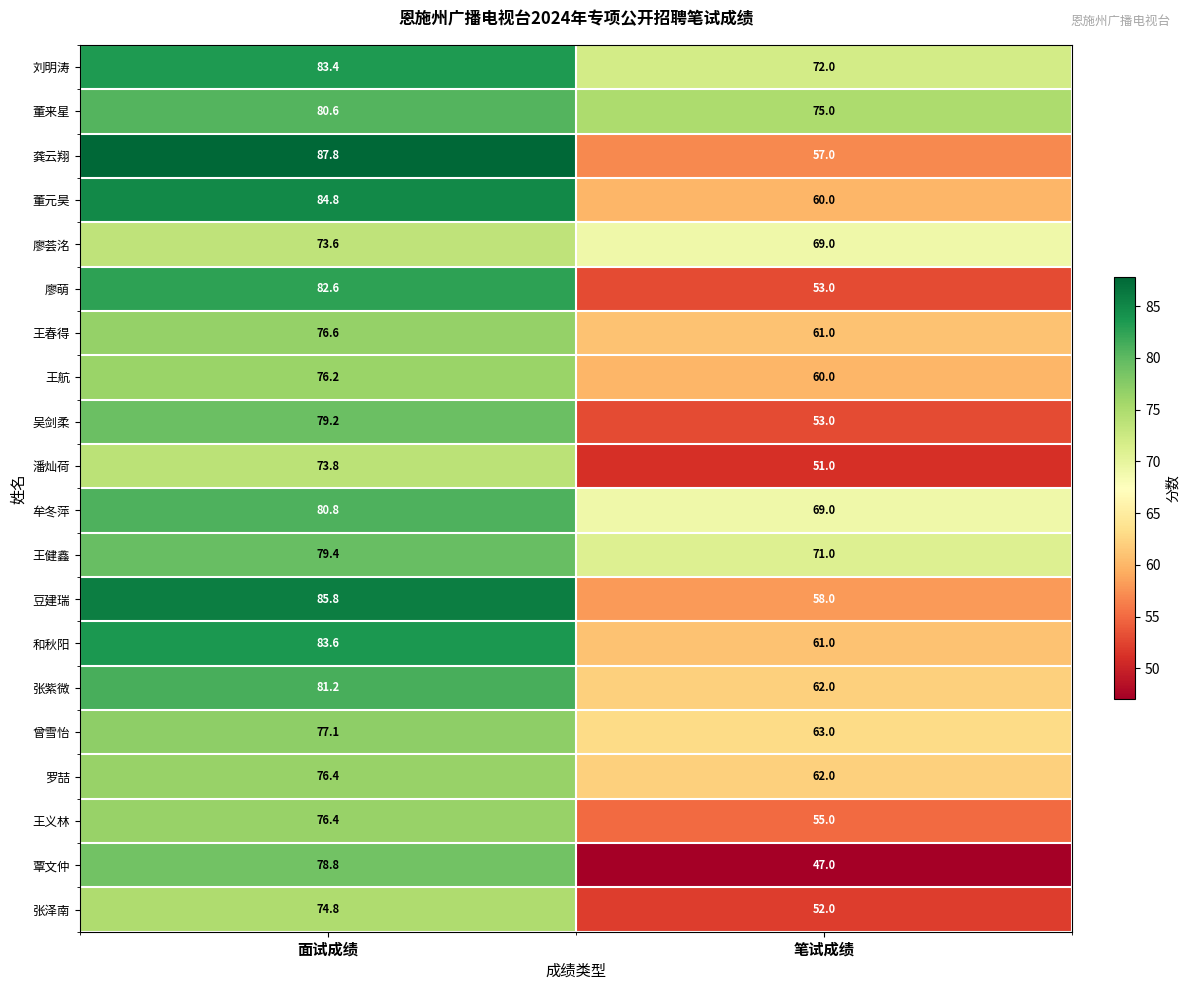

Rank the categories by 王健鑫 value from highest to lowest.

面试成绩, 笔试成绩